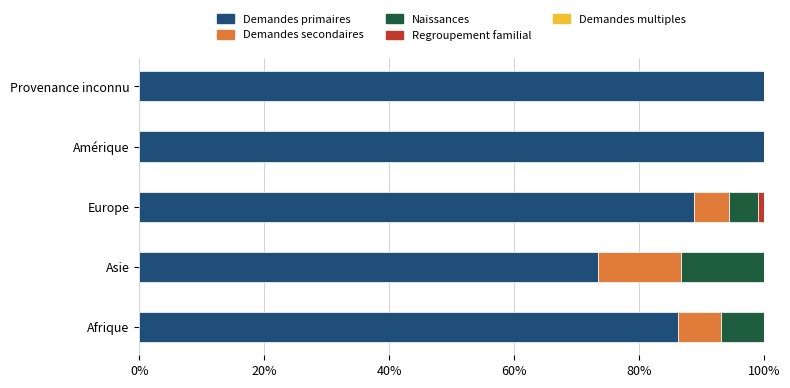

What is the total value across all series at Afrique?

100.0